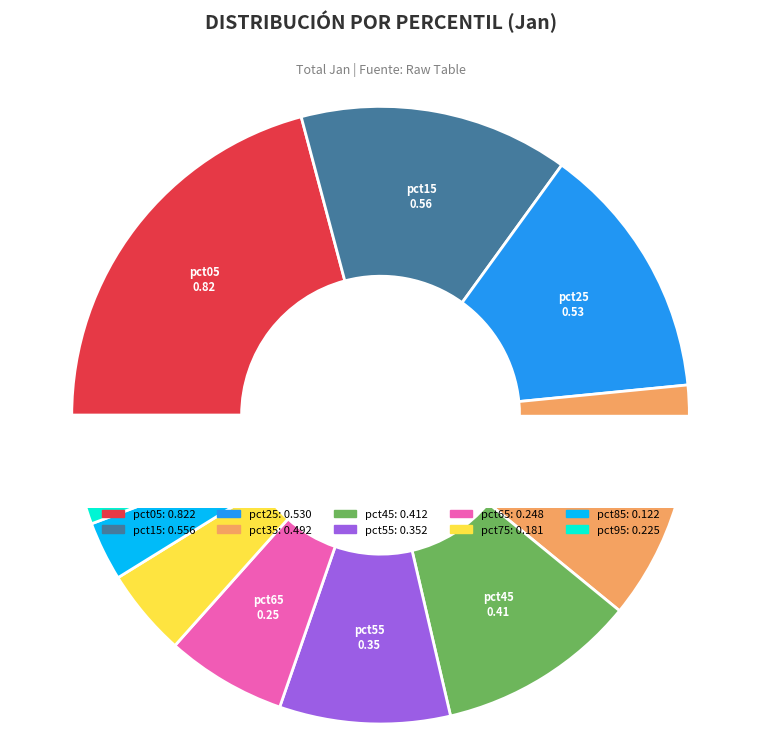

Is there a majority slice in this chart?

No